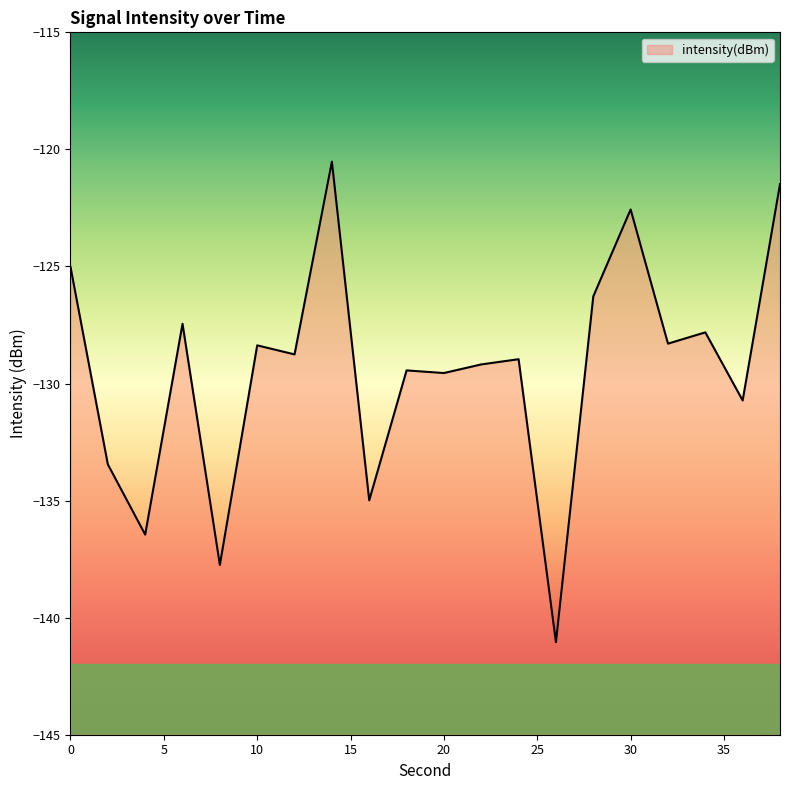

True or false: the data shows -188.8 at 20.

False